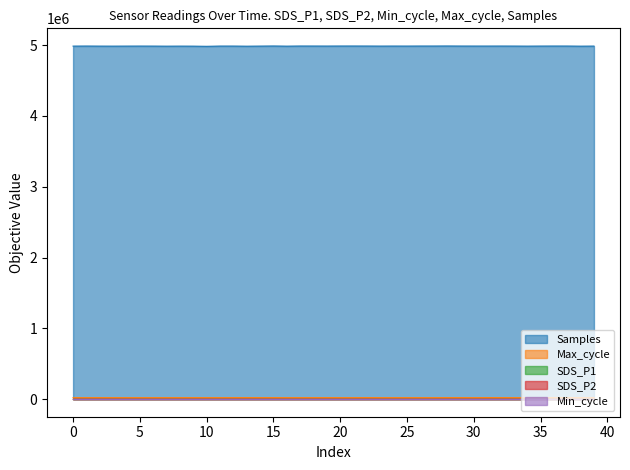

What is the value of the Samples point at the 32nd from the left?

4987752.0